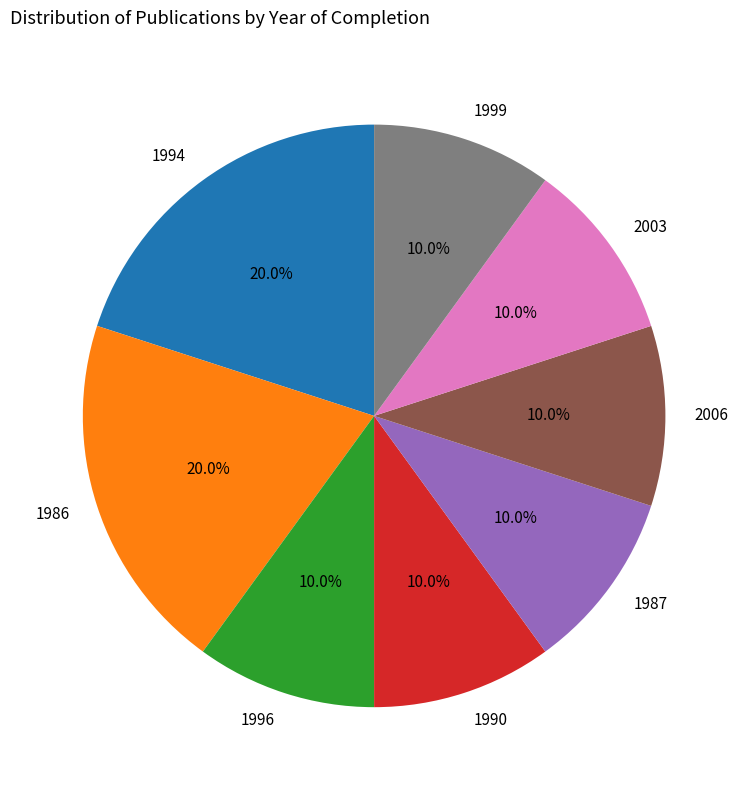

What percentage is the 1996 slice, to the nearest percent?

10%